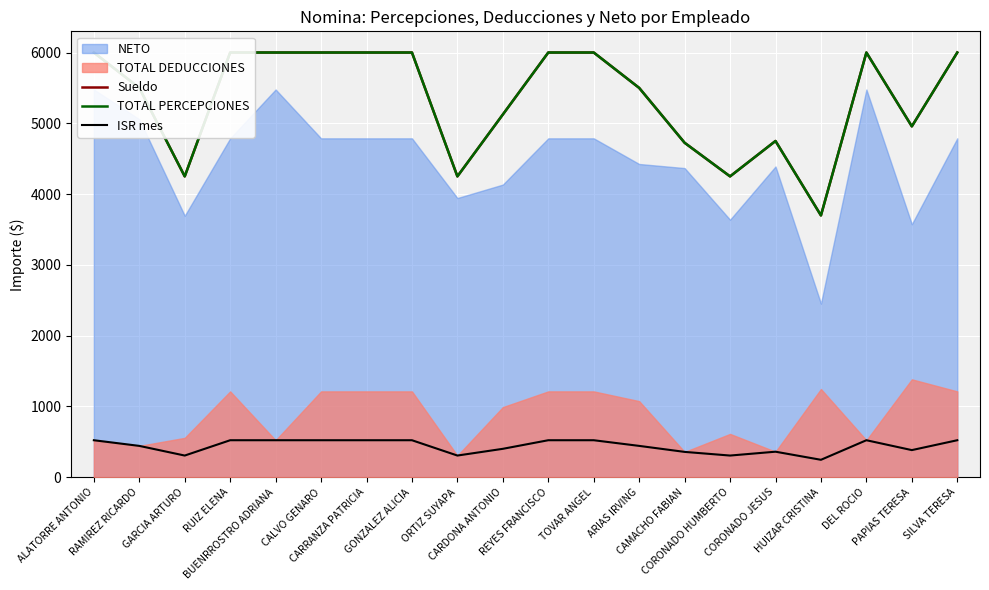

At which category does TOTAL PERCEPCIONES reach its first local valley?

GARCIA ARTURO